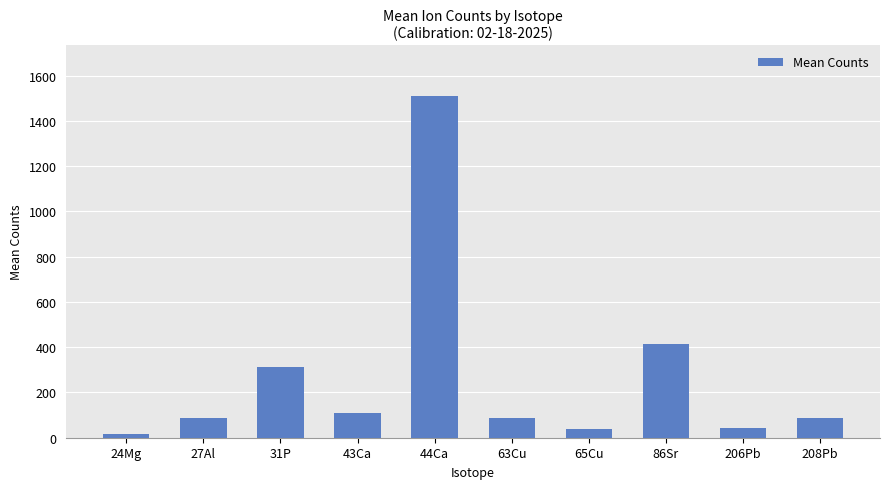

Are the bars grouped side by side (vs. stacked)?

No